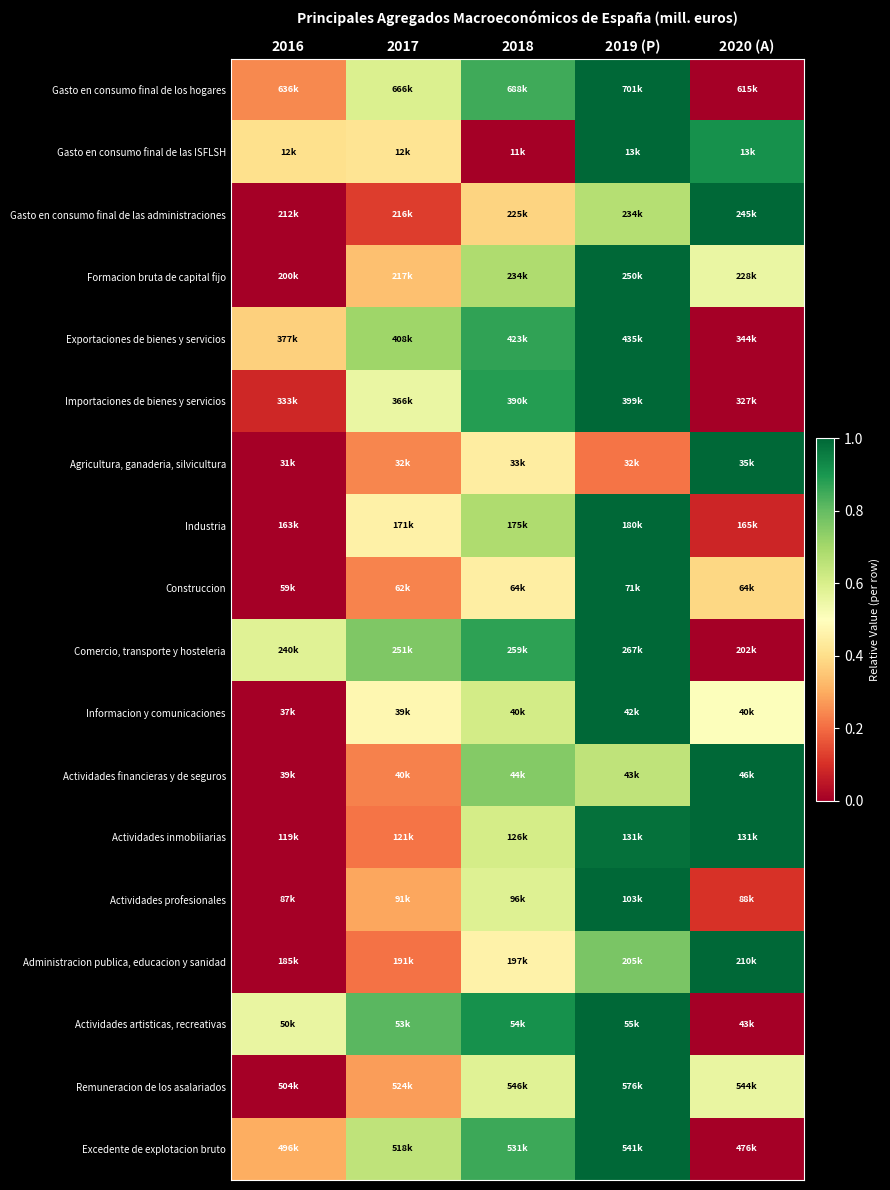

Reading right to left, extract all data points from this chart.

Gasto en consumo final de los hogares: 2020 (A)=0.0	2019 (P)=1.0	2018=0.8	2017=0.6	2016=0.2
Gasto en consumo final de las ISFLSH: 2020 (A)=0.9	2019 (P)=1.0	2018=0.0	2017=0.4	2016=0.4
Gasto en consumo final de las administraciones: 2020 (A)=1.0	2019 (P)=0.7	2018=0.4	2017=0.1	2016=0.0
Formacion bruta de capital fijo: 2020 (A)=0.6	2019 (P)=1.0	2018=0.7	2017=0.3	2016=0.0
Exportaciones de bienes y servicios: 2020 (A)=0.0	2019 (P)=1.0	2018=0.9	2017=0.7	2016=0.4
Importaciones de bienes y servicios: 2020 (A)=0.0	2019 (P)=1.0	2018=0.9	2017=0.6	2016=0.1
Agricultura, ganaderia, silvicultura: 2020 (A)=1.0	2019 (P)=0.2	2018=0.4	2017=0.2	2016=0.0
Industria: 2020 (A)=0.1	2019 (P)=1.0	2018=0.7	2017=0.5	2016=0.0
Construccion: 2020 (A)=0.4	2019 (P)=1.0	2018=0.4	2017=0.2	2016=0.0
Comercio, transporte y hosteleria: 2020 (A)=0.0	2019 (P)=1.0	2018=0.9	2017=0.8	2016=0.6
Informacion y comunicaciones: 2020 (A)=0.5	2019 (P)=1.0	2018=0.6	2017=0.5	2016=0.0
Actividades financieras y de seguros: 2020 (A)=1.0	2019 (P)=0.7	2018=0.8	2017=0.2	2016=0.0
Actividades inmobiliarias: 2020 (A)=1.0	2019 (P)=1.0	2018=0.6	2017=0.2	2016=0.0
Actividades profesionales: 2020 (A)=0.1	2019 (P)=1.0	2018=0.6	2017=0.3	2016=0.0
Administracion publica, educacion y sanidad: 2020 (A)=1.0	2019 (P)=0.8	2018=0.5	2017=0.2	2016=0.0
Actividades artisticas, recreativas: 2020 (A)=0.0	2019 (P)=1.0	2018=0.9	2017=0.8	2016=0.6
Remuneracion de los asalariados: 2020 (A)=0.6	2019 (P)=1.0	2018=0.6	2017=0.3	2016=0.0
Excedente de explotacion bruto: 2020 (A)=0.0	2019 (P)=1.0	2018=0.9	2017=0.7	2016=0.3